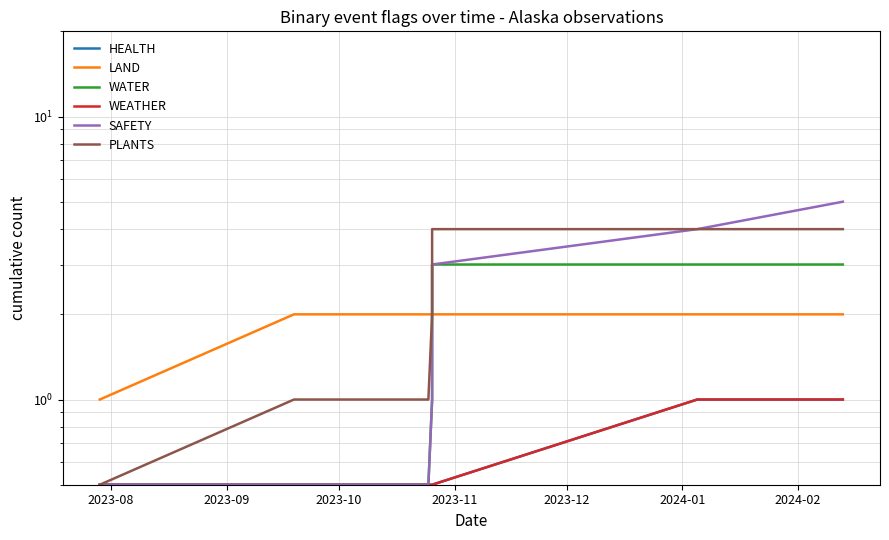

What is the sum of all LAND values?

15.0